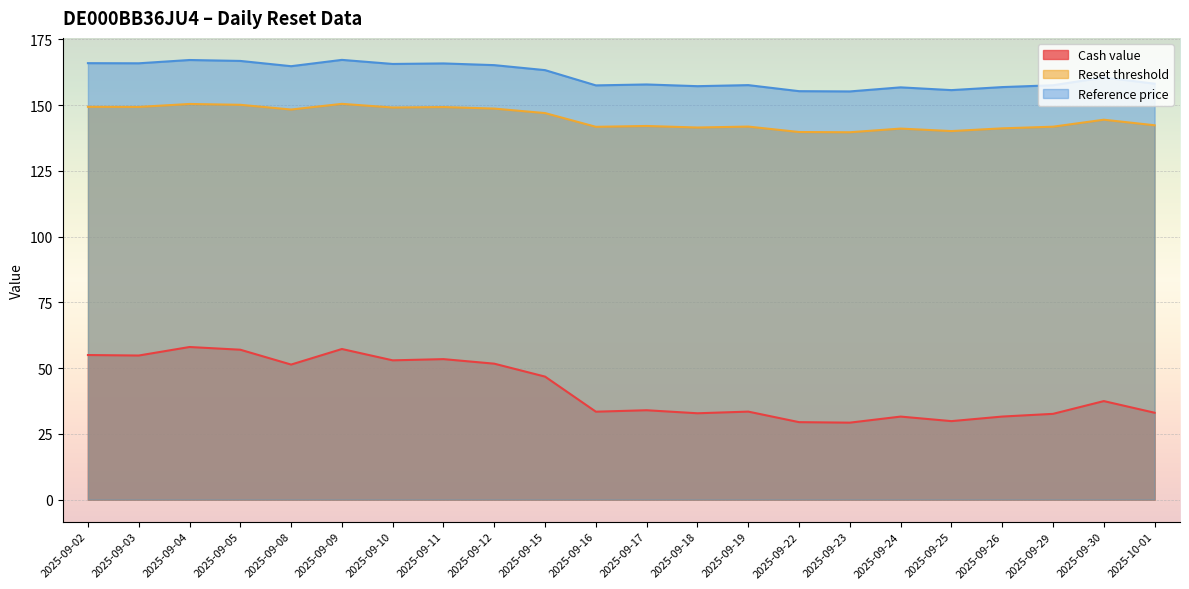

How many lines are shown in the chart?

3